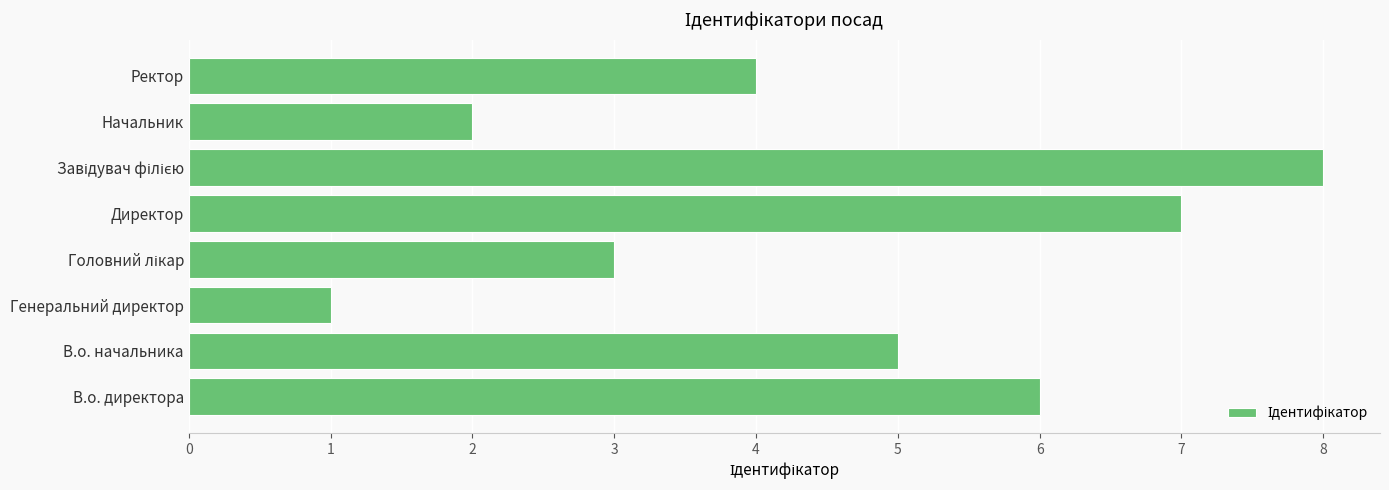

Which label corresponds to the smallest value in the chart?

Генеральний директор